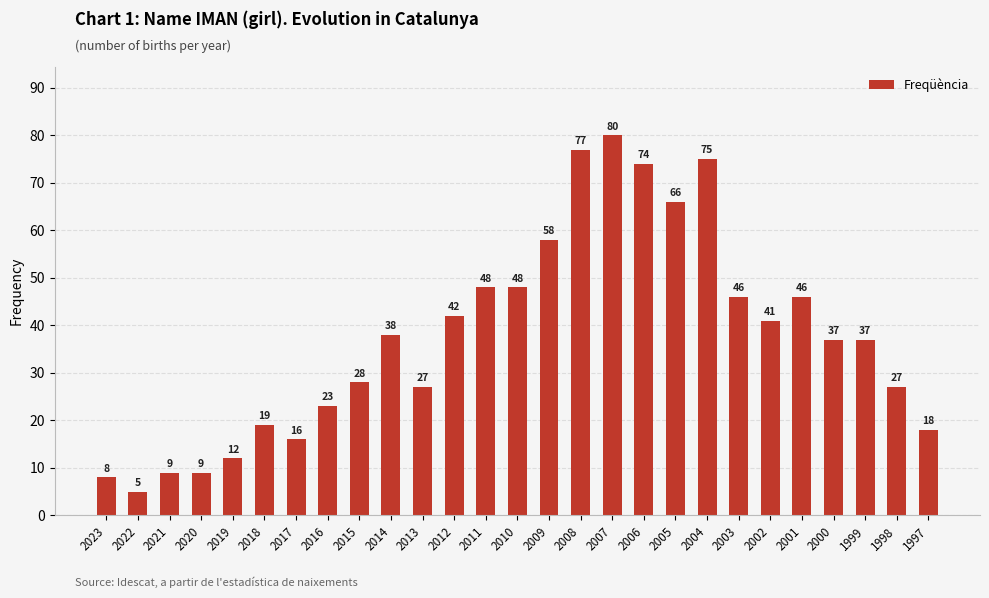

How many series are shown in this chart?

1